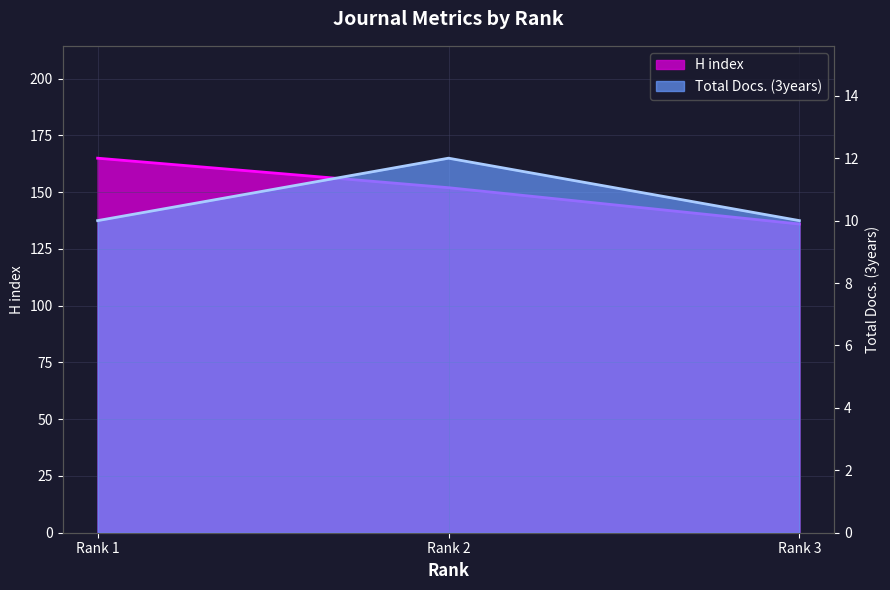

How many data points in Total Docs. (3years) are above 10?

1